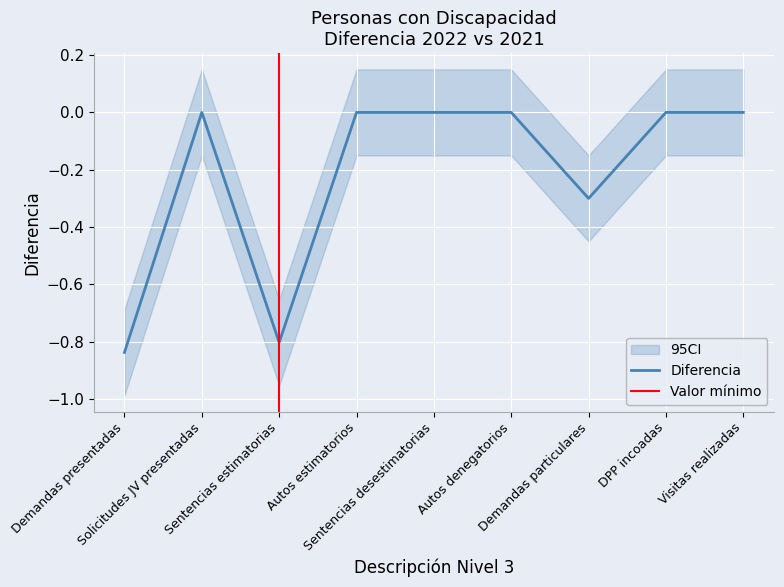

Is it true that the value at Demandas presentadas is -1.3?

False